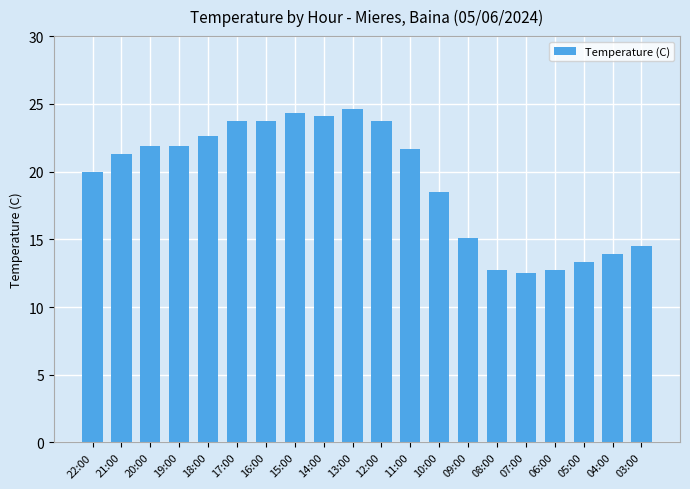

Reading left to right, extract all data points from this chart.

22:00=20.0	21:00=21.3	20:00=21.9	19:00=21.9	18:00=22.6	17:00=23.7	16:00=23.7	15:00=24.3	14:00=24.1	13:00=24.6	12:00=23.7	11:00=21.7	10:00=18.5	09:00=15.1	08:00=12.7	07:00=12.5	06:00=12.7	05:00=13.3	04:00=13.9	03:00=14.5